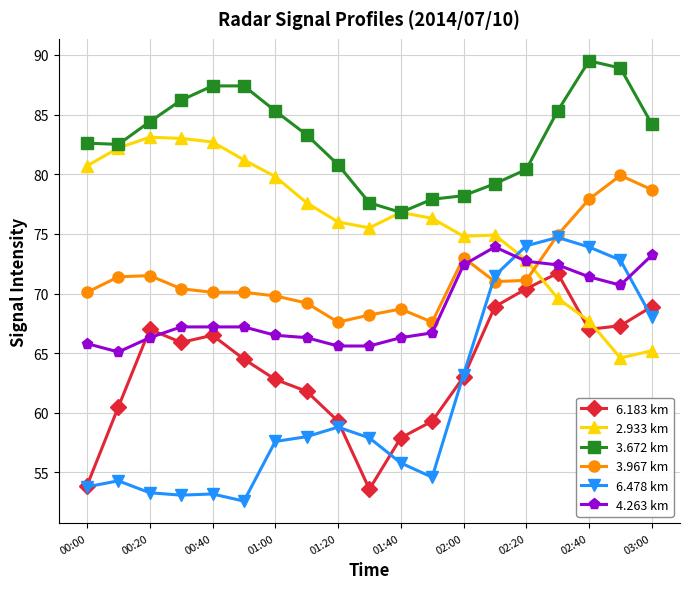

Which series has the widest spread of values?

6.478 km